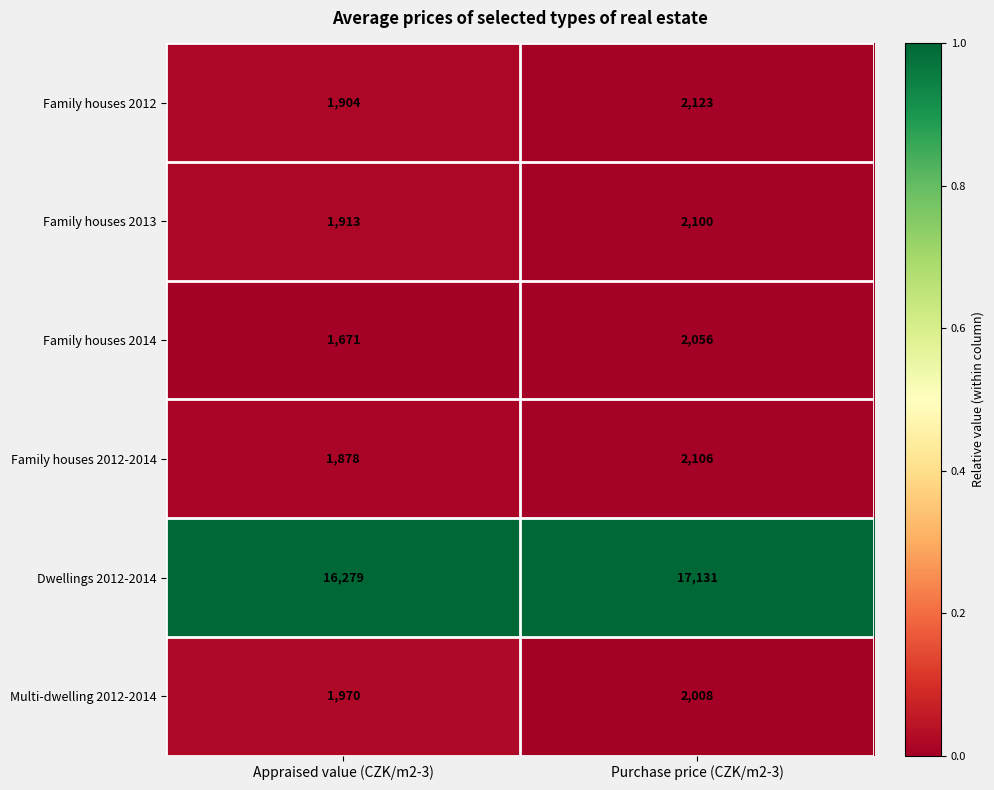

List the labels in order of Family houses 2013 value, smallest first.

Appraised value (CZK/m2-3), Purchase price (CZK/m2-3)